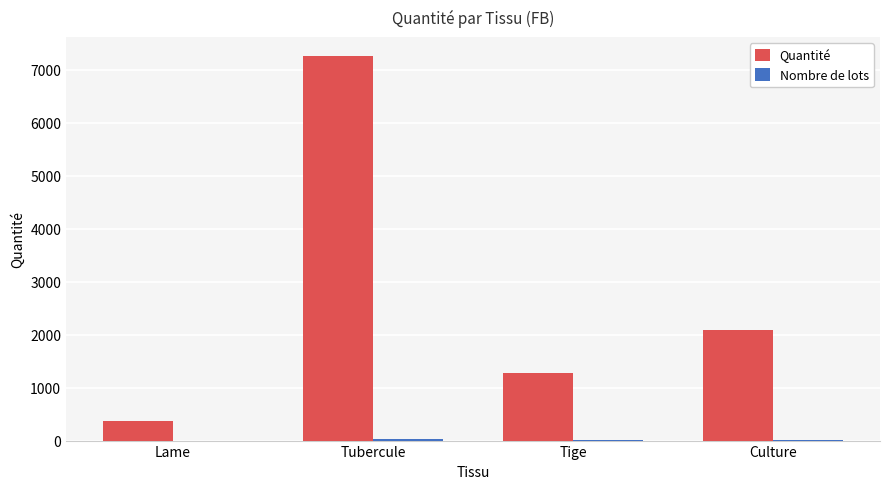

Is it true that Quantité equals 634 at Lame?

False